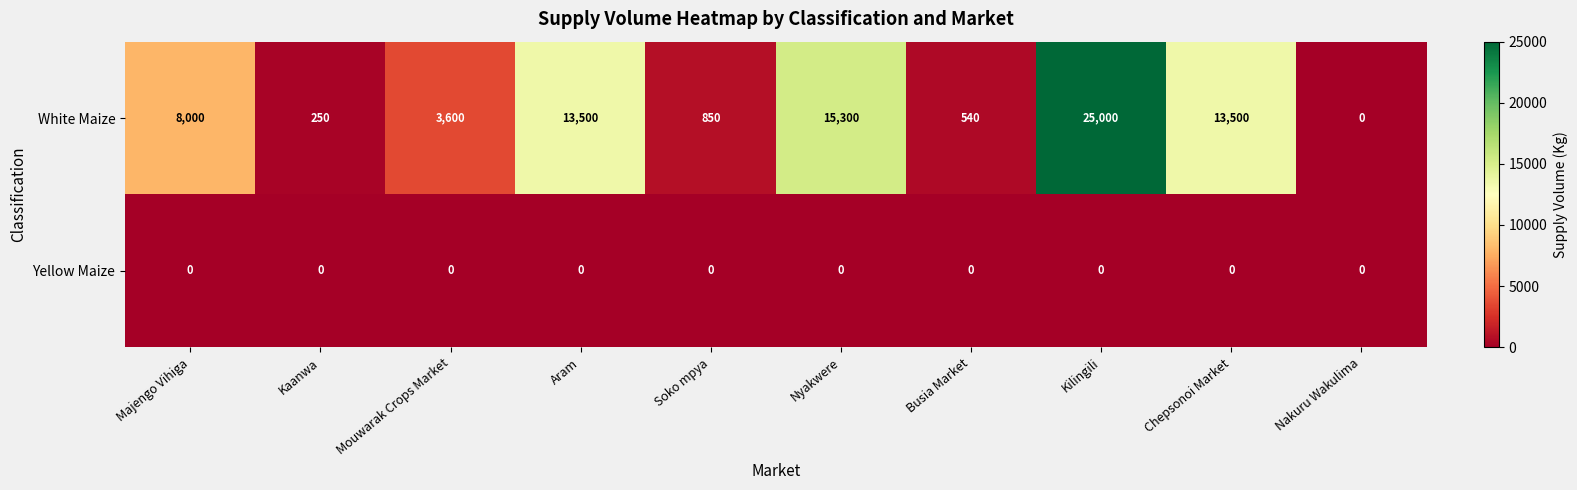

The White Maize series shows 3600 at Mouwarak Crops Market. True or false?

True